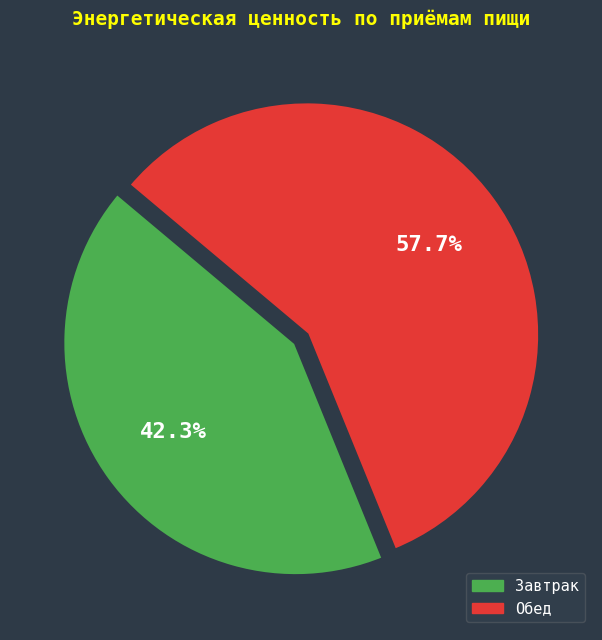

The Обед slice represents 58% of the pie. True or false?

True